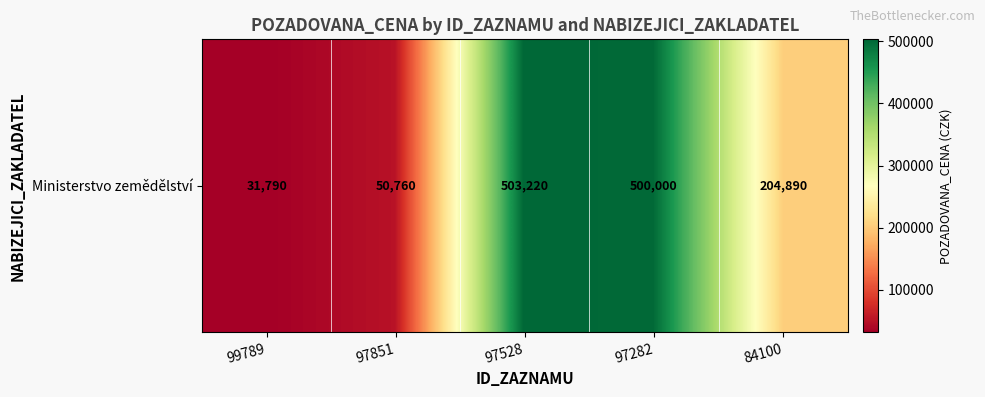

At which label does the data first exceed 204890?

97528